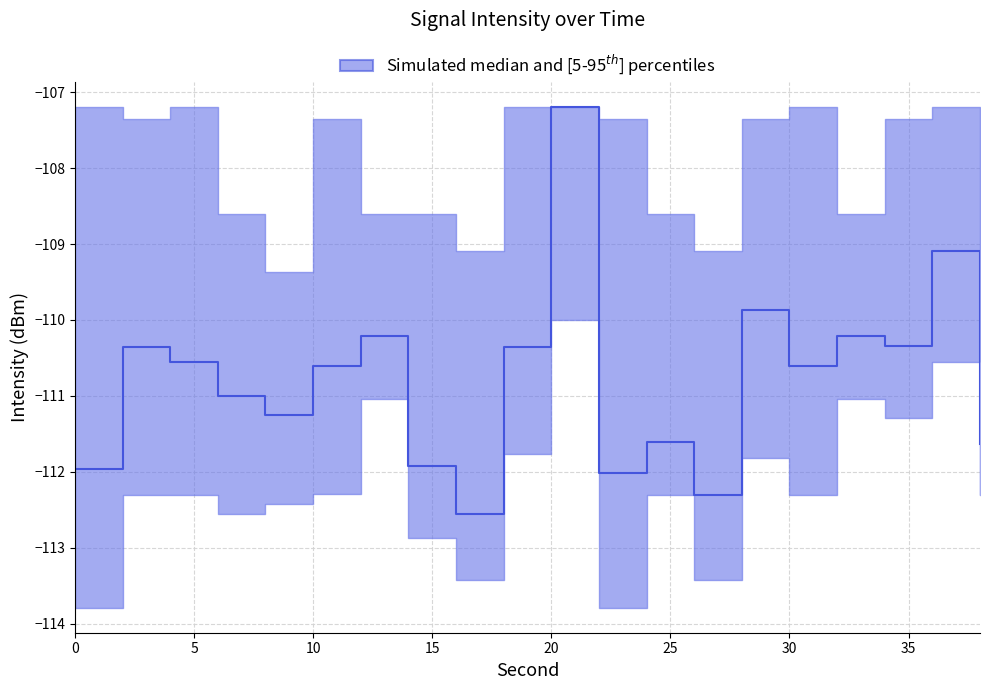

What is the difference between the intensity_high values at 34 and 16?

1.7